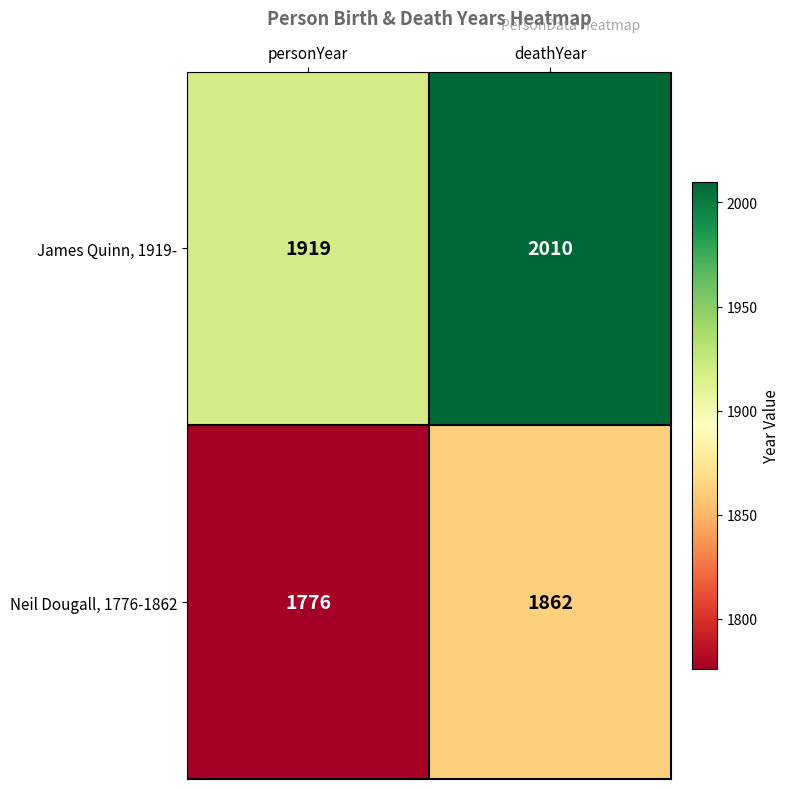

What is the spread (max minus min) of values at personYear?

143